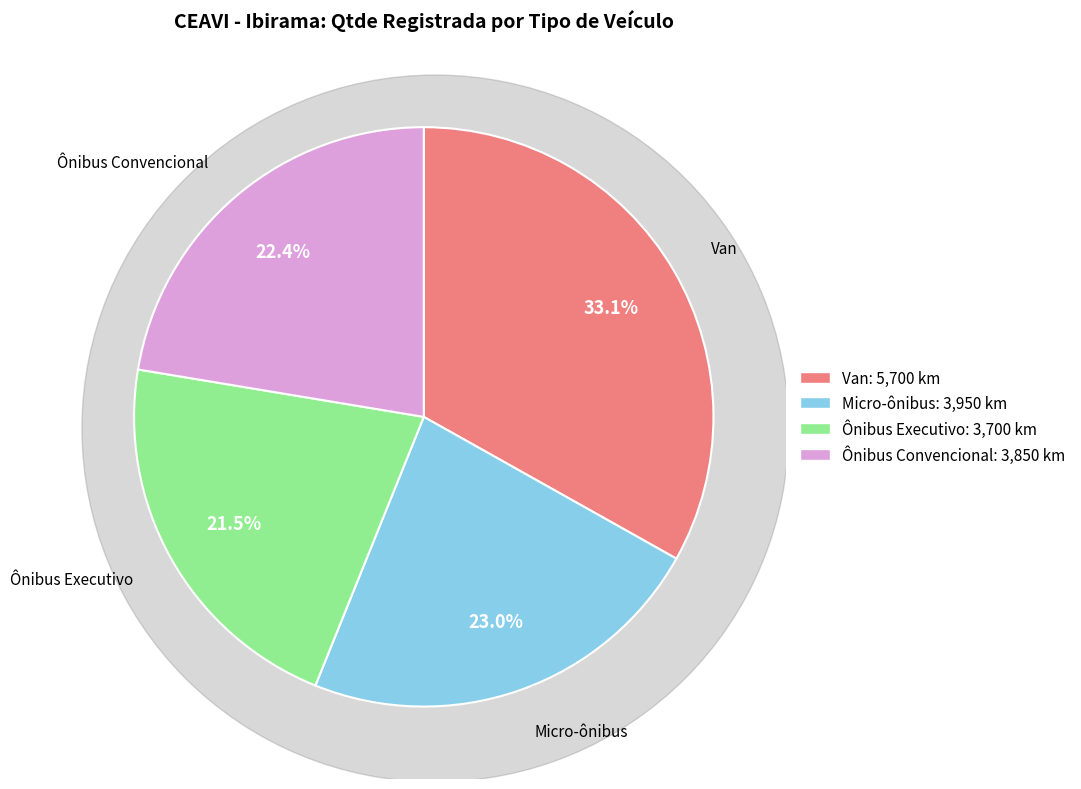

What is the ratio of the value at Ônibus Convencional to the value at Micro-ônibus?

1.0